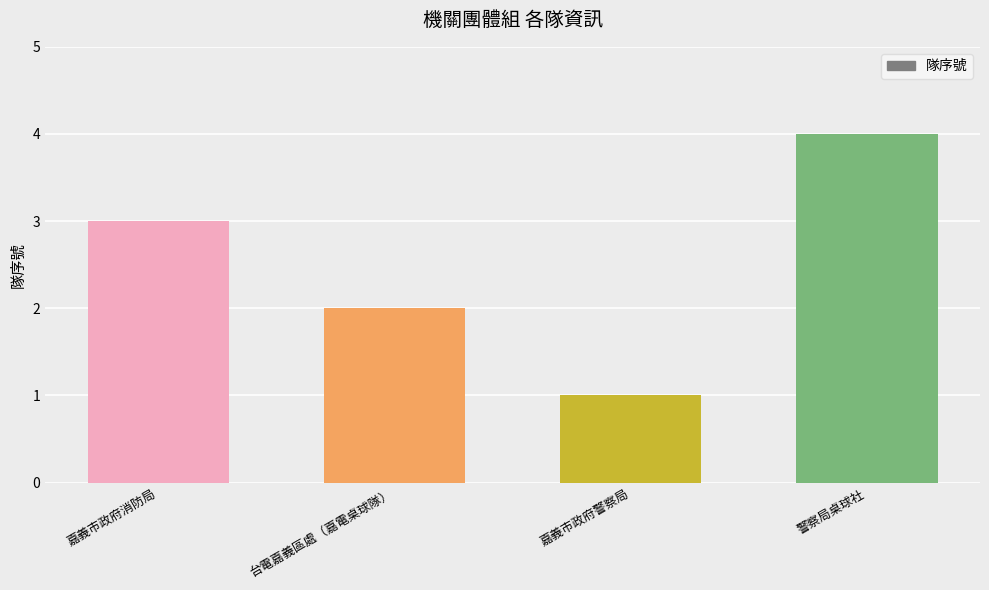

Does the chart contain any negative values?

No